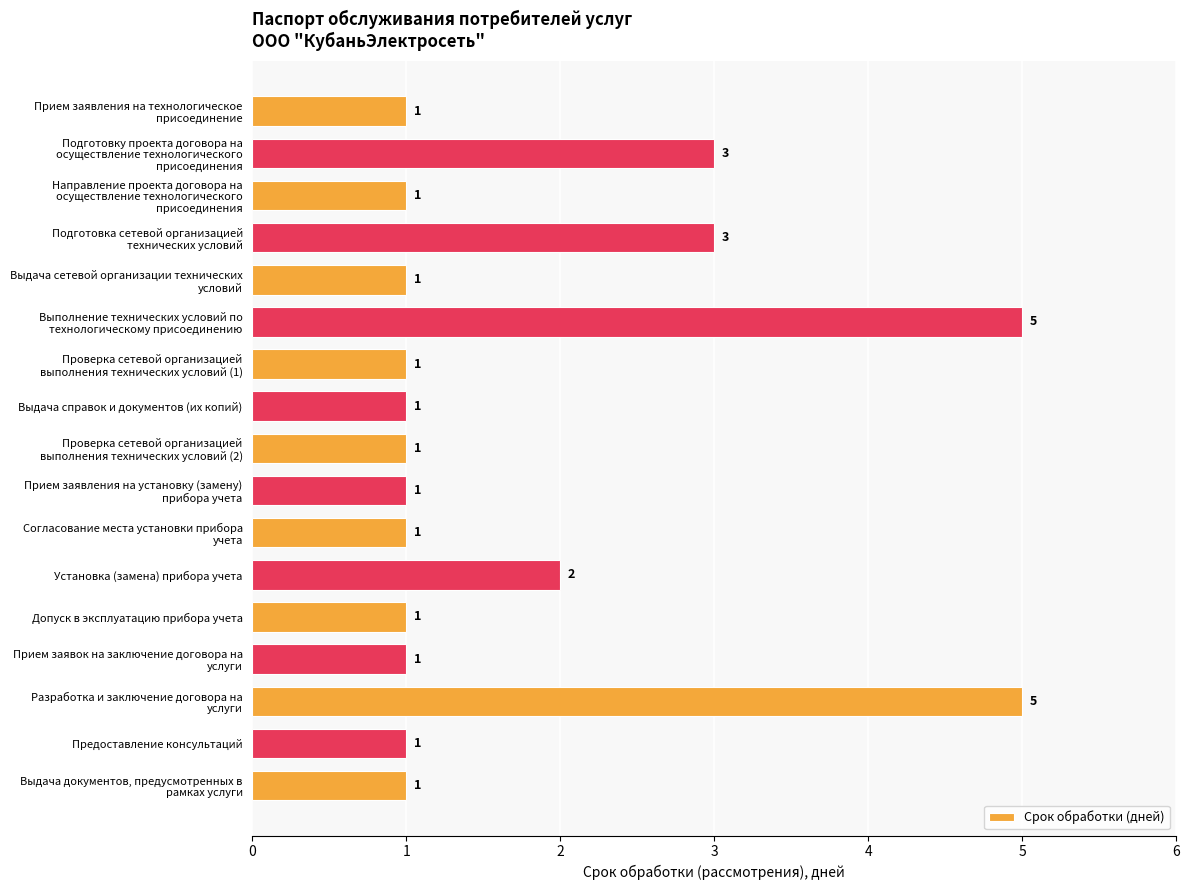

What is the maximum value shown in the chart?

5